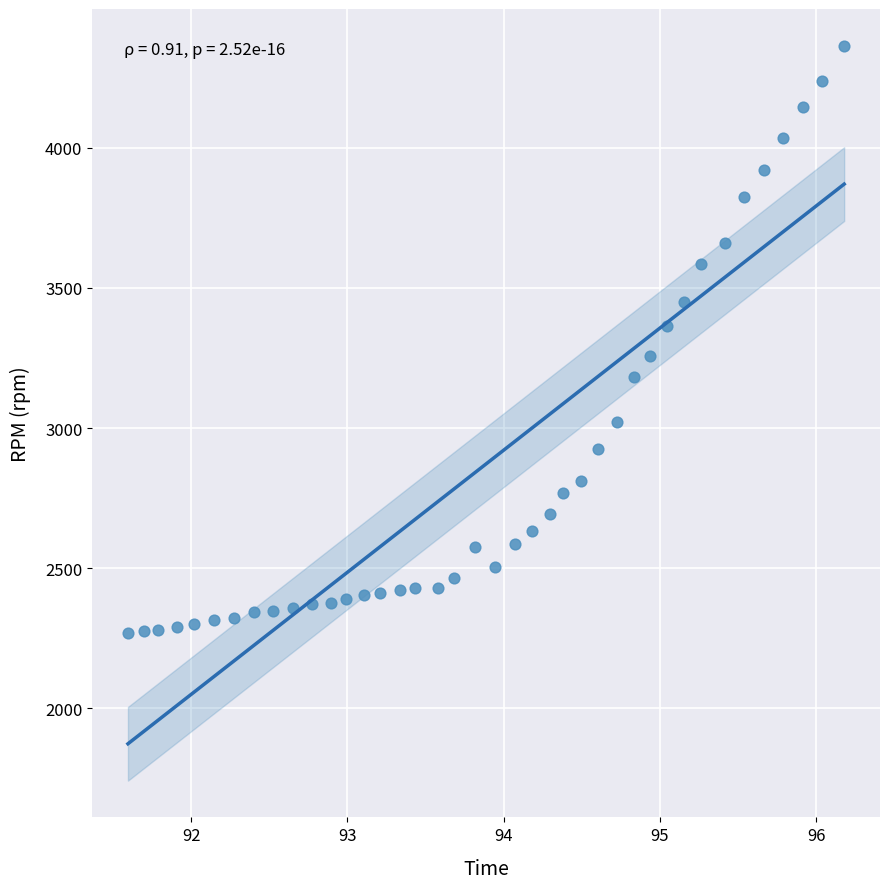

Count the number of points in this scatter plot.

40